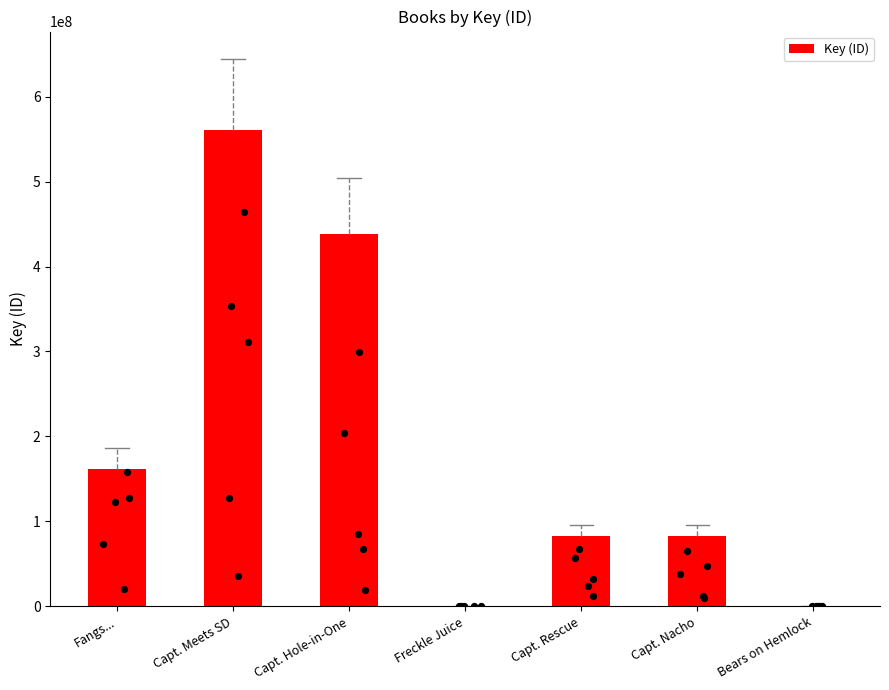

Which has a higher value, Fangs... or Freckle Juice?

Fangs...